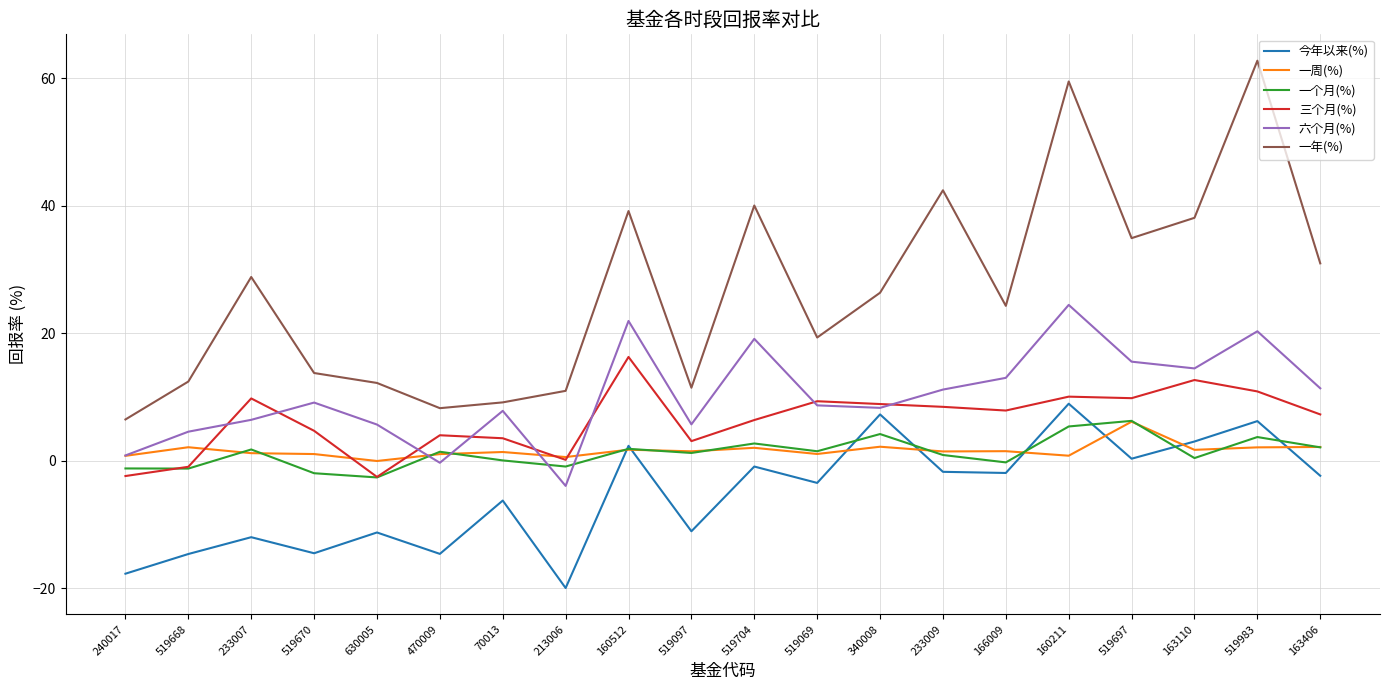

True or false: 一个月(%) and 一年(%) cross at least once.

False